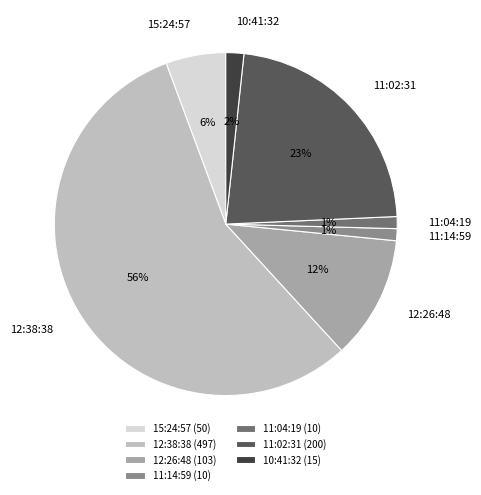

How many segments does this pie chart have?

7